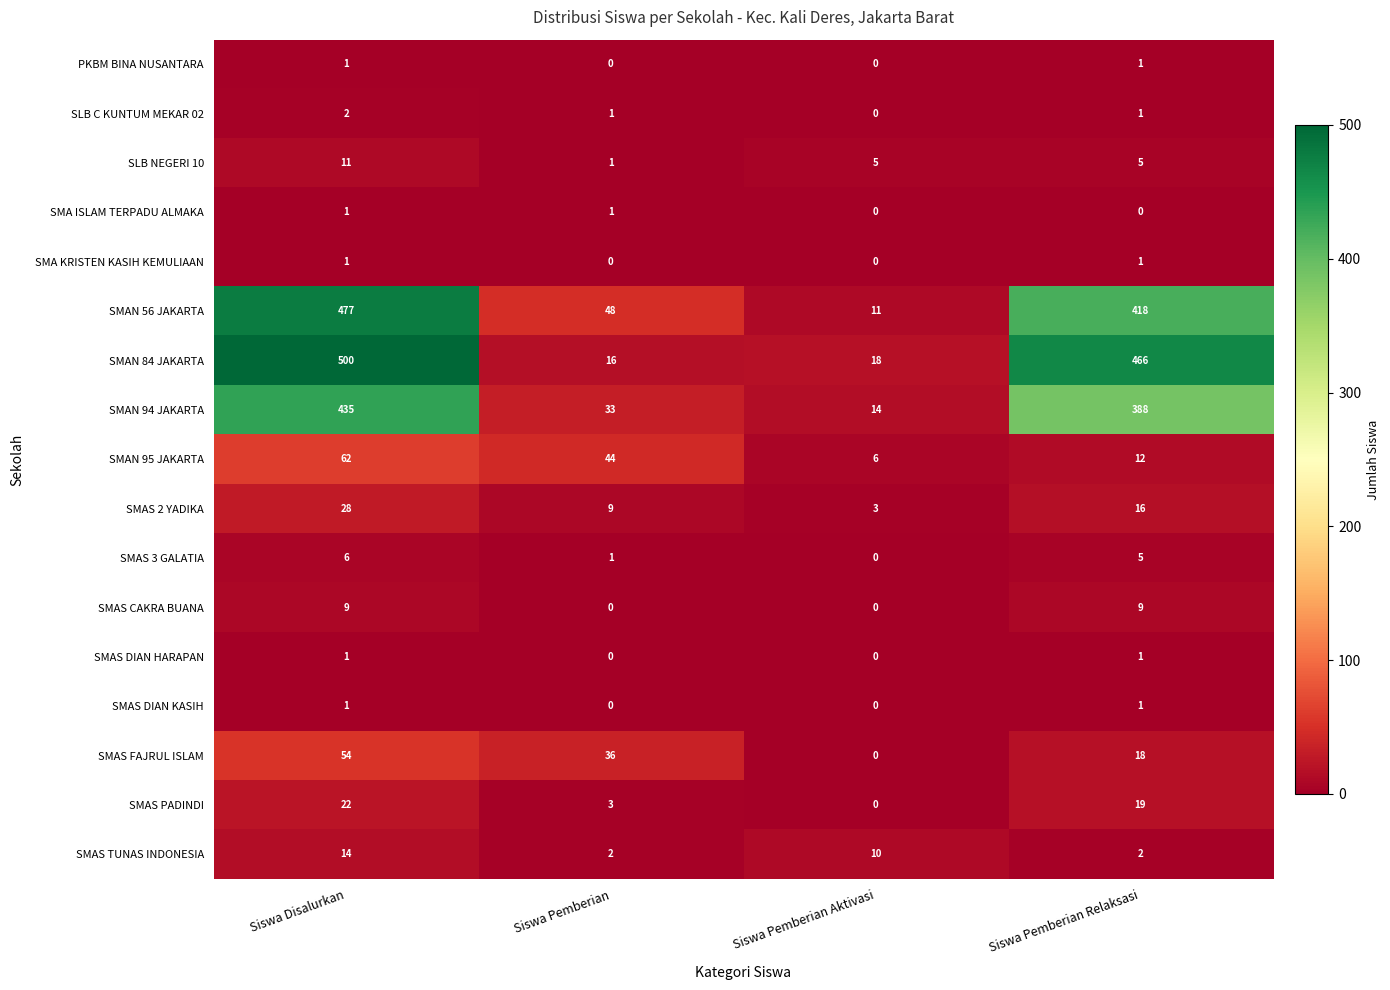

Which series has the widest spread of values?

SMAN 84 JAKARTA